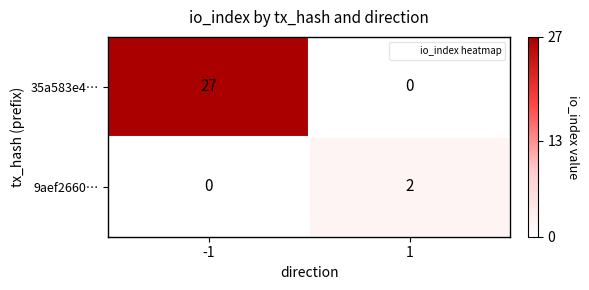

Which series has the largest total across all categories?

35a583e4…